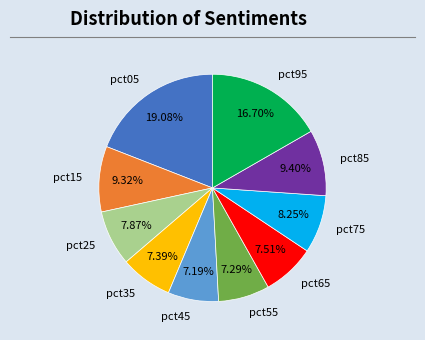

What percentage is the pct35 slice, to the nearest percent?

7%